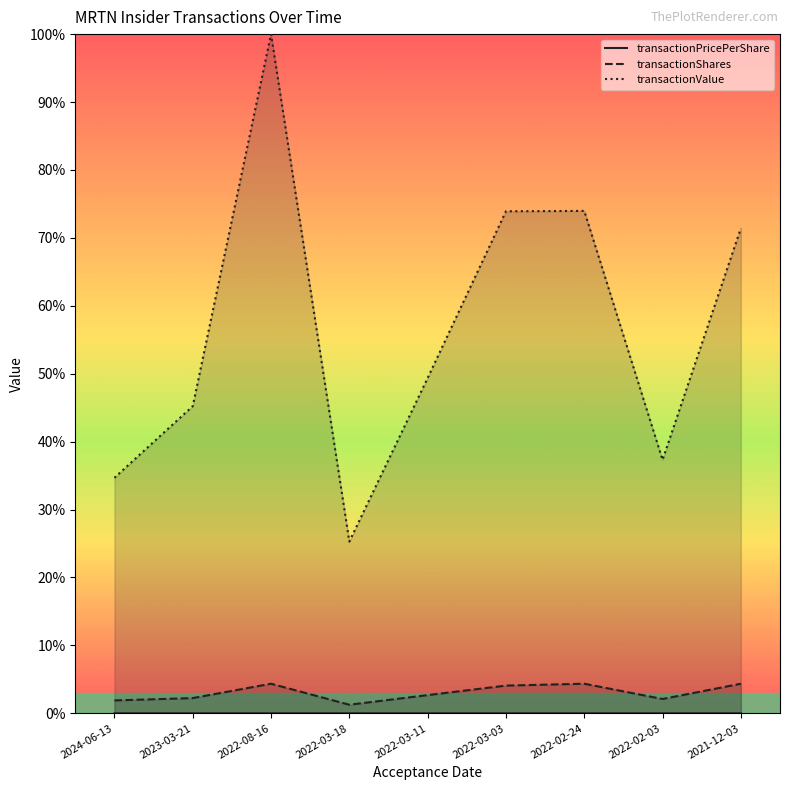

List the series in order of their peak value, highest first.

transactionValue, transactionShares, transactionPricePerShare